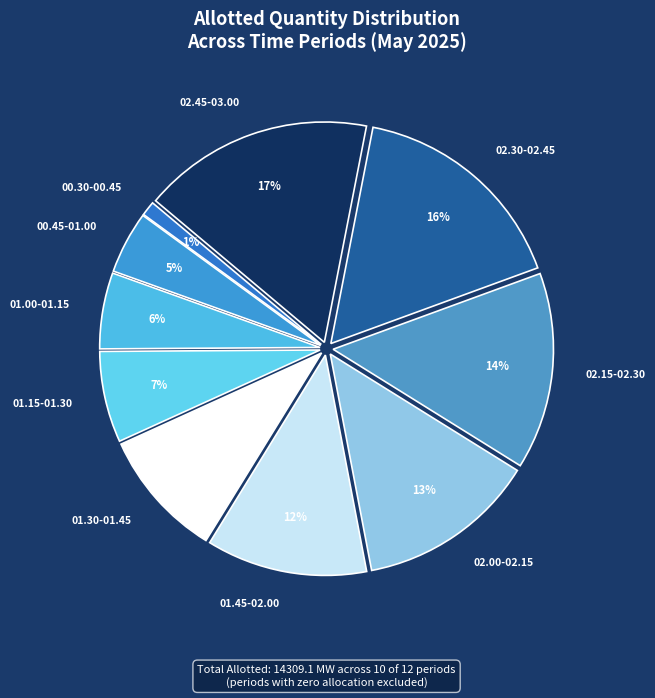

To the nearest percent, what is the difference between the largest and smallest slice percentages?

16%